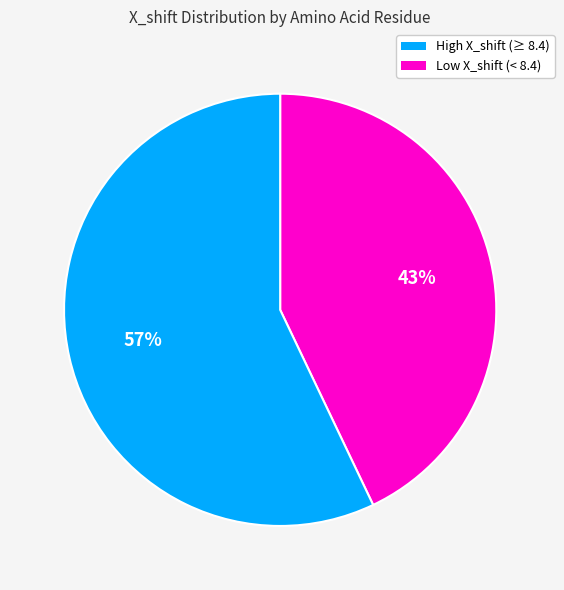

To the nearest percent, what is the average slice percentage?

50%